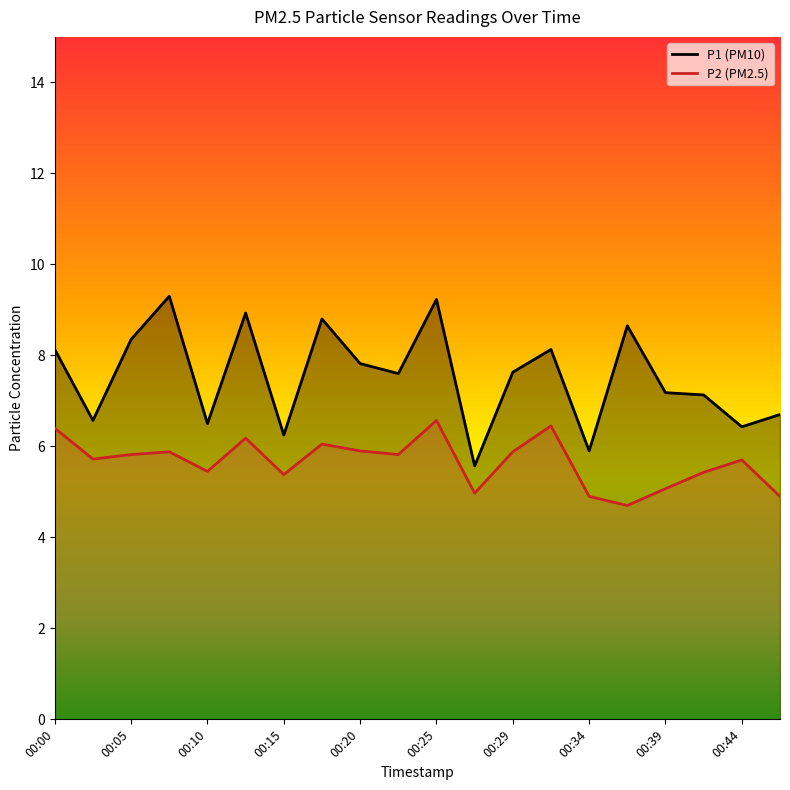

What is the greatest value displayed?

9.3